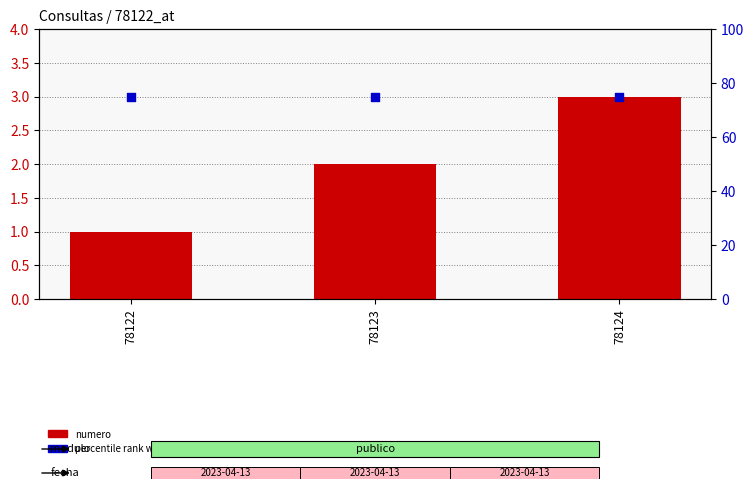

Which series has the largest total across all categories?

percentile rank within the sample